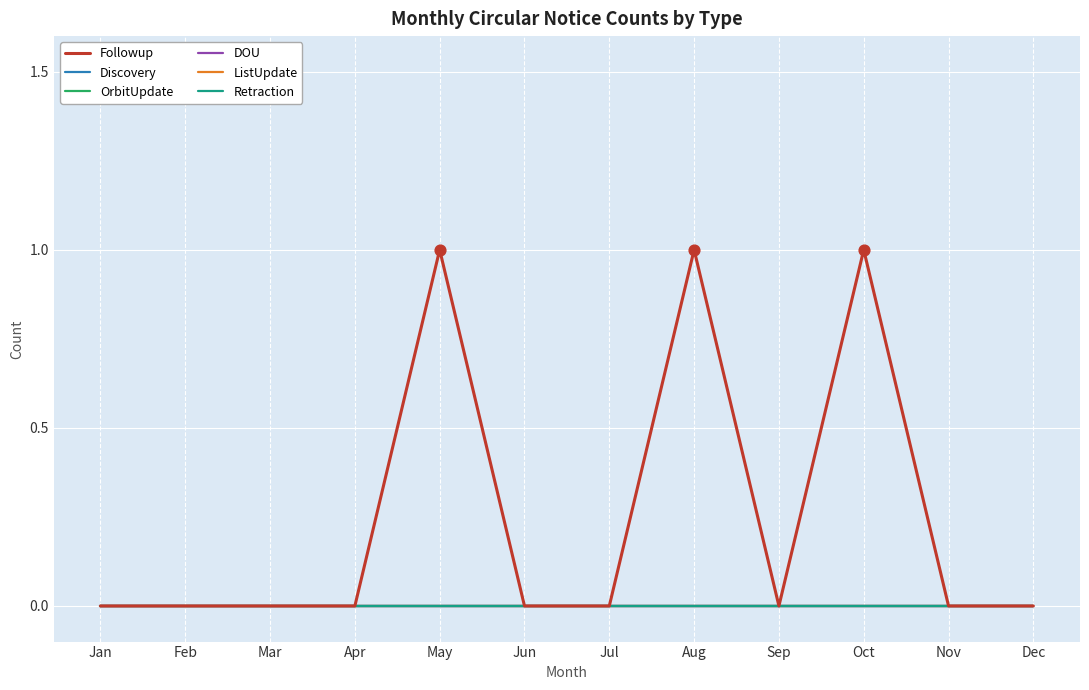

Is this an area chart (filled region under the line)?

No